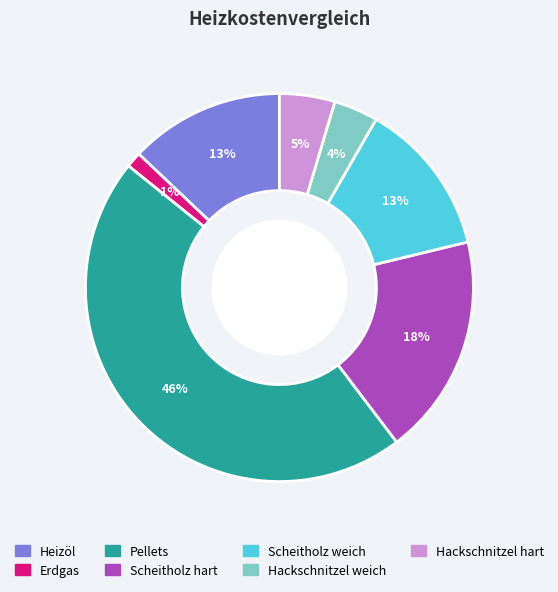

To the nearest percent, what is the combined percentage of Hackschnitzel hart and Scheitholz weich?

18%